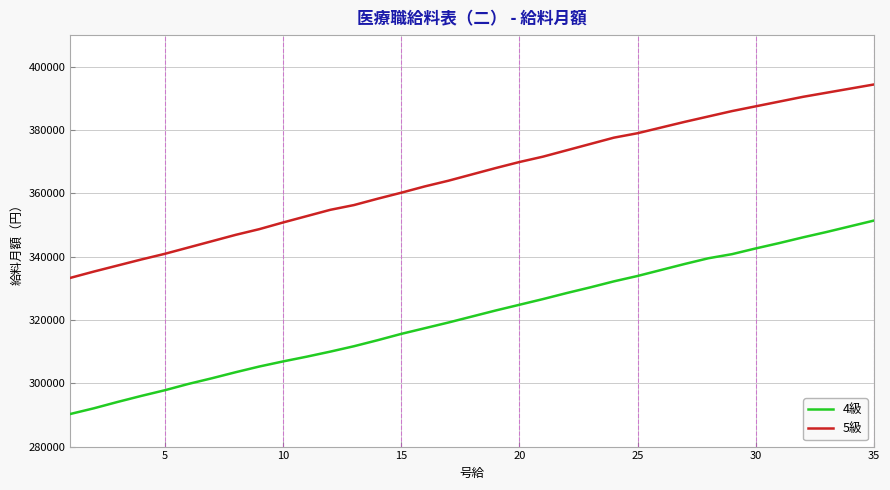

List the series in order of their overall mean, highest first.

5級, 4級